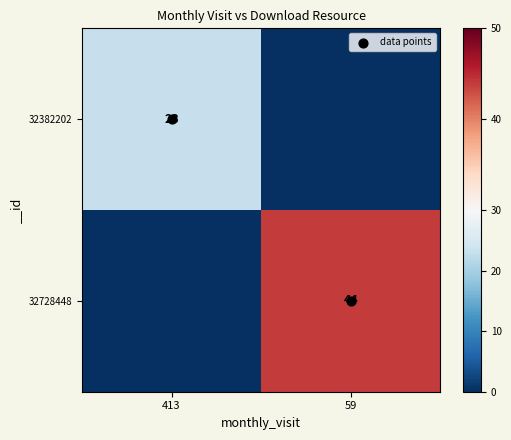

Is the value of data points at 59 greater than the value of 32728448 at 59?

No